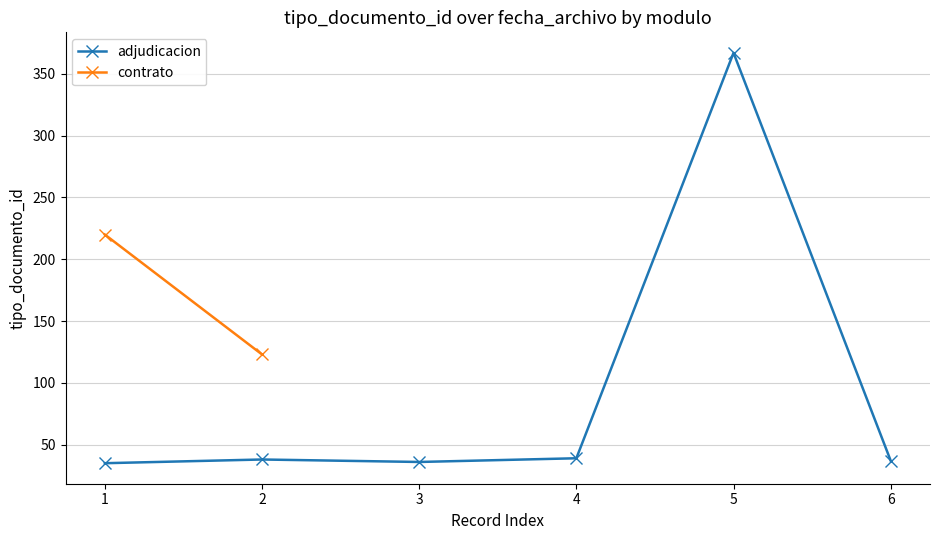

Approximately how many times larger is the value at 3 compared to 6?

1.0